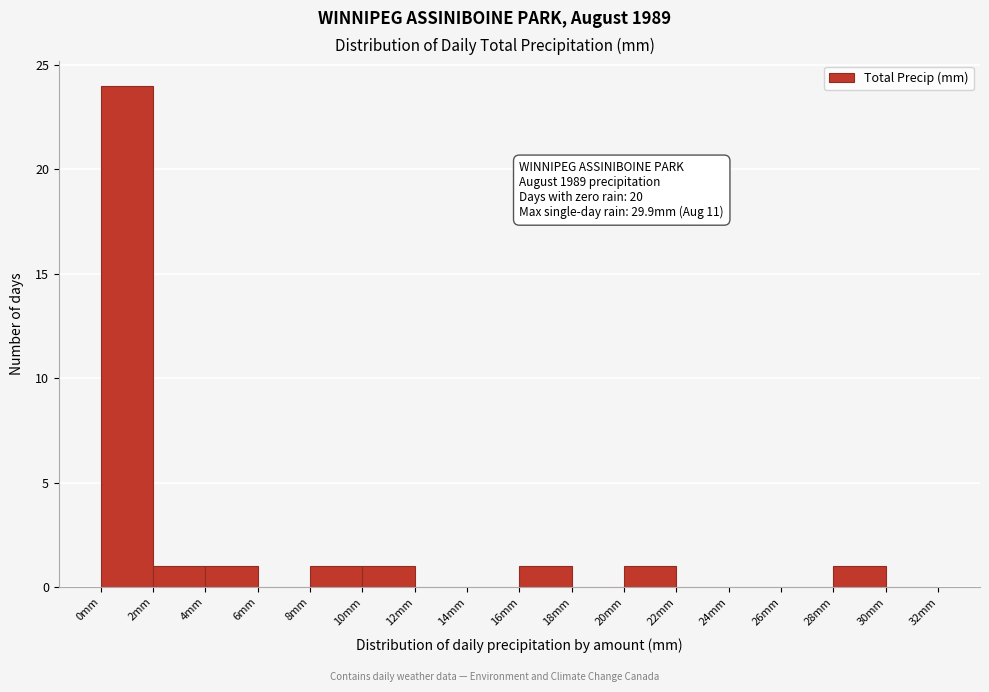

Which range on the x-axis has the tallest bar?

0 to 2